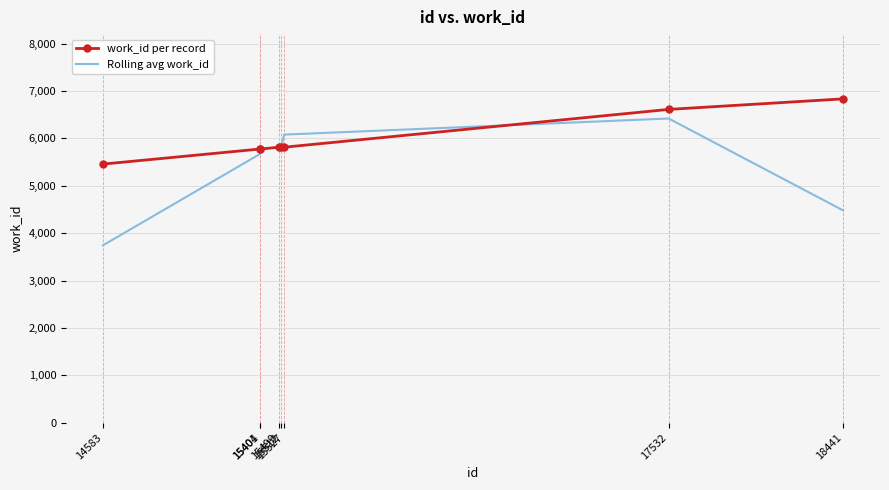

What is the minimum value shown in the chart?

3744.0